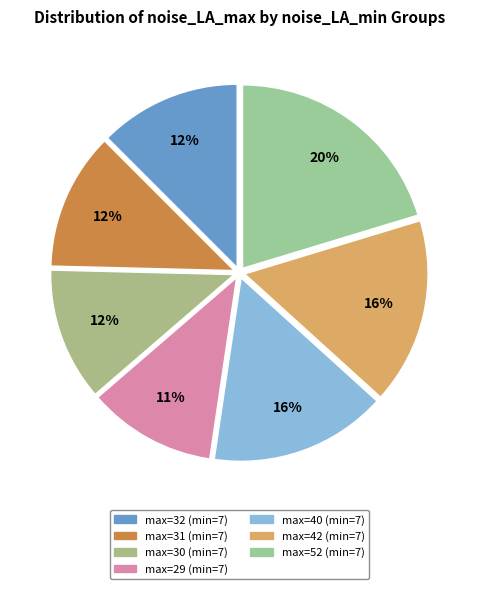

Count the number of slices in the pie.

7